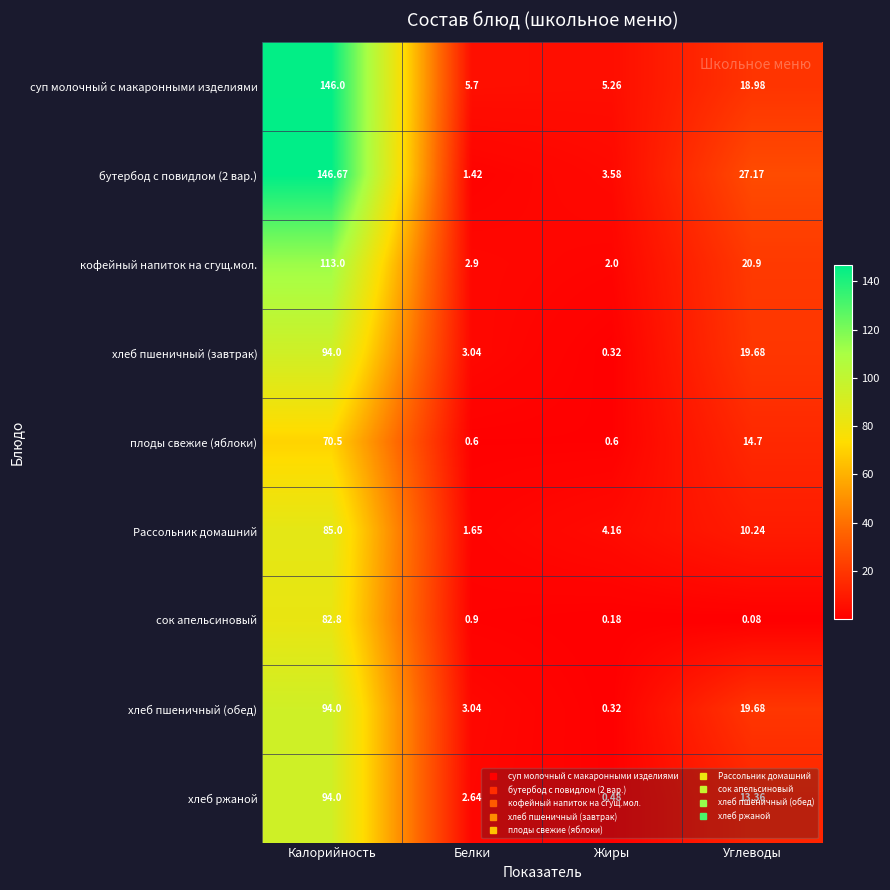

How many series are shown in this chart?

9